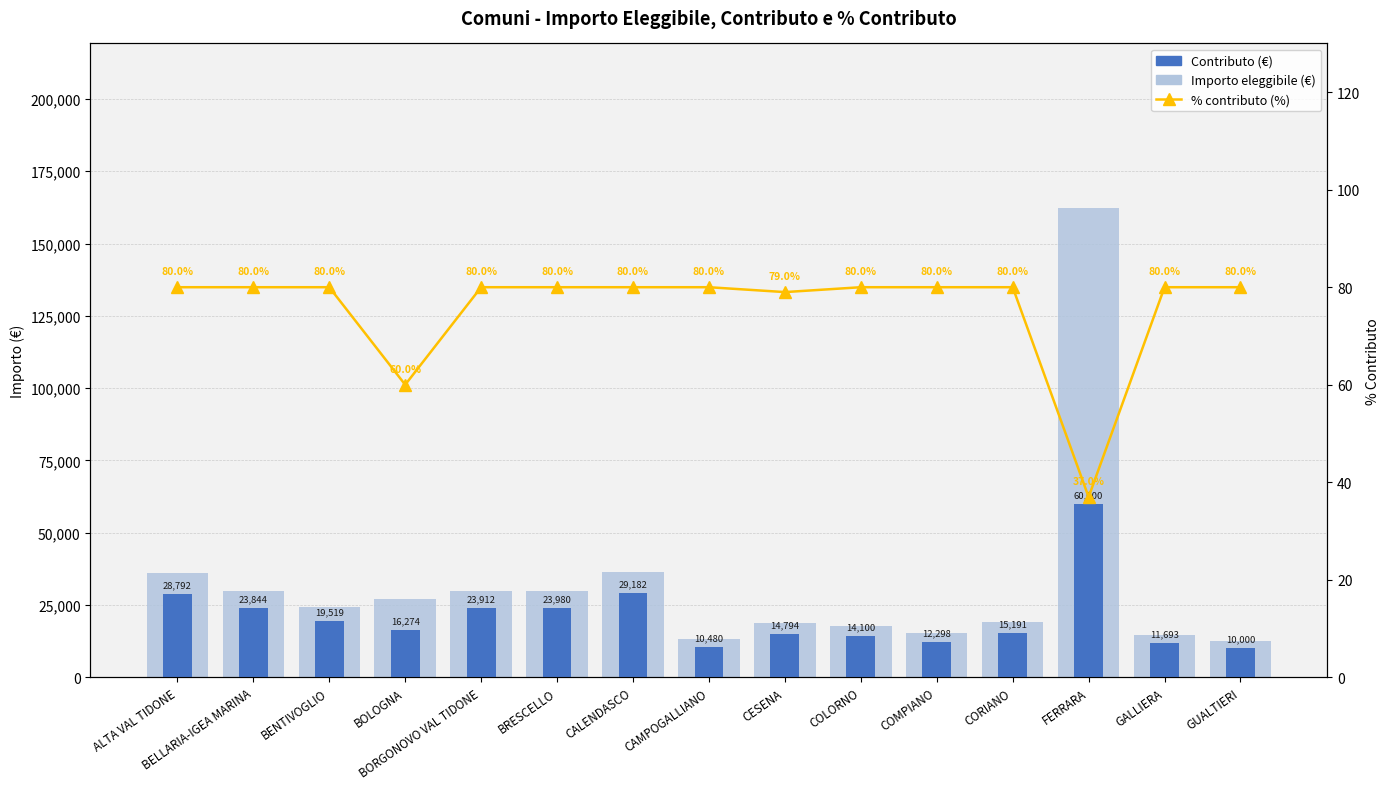

How many data points in Contributo (€) are above 16274?

7